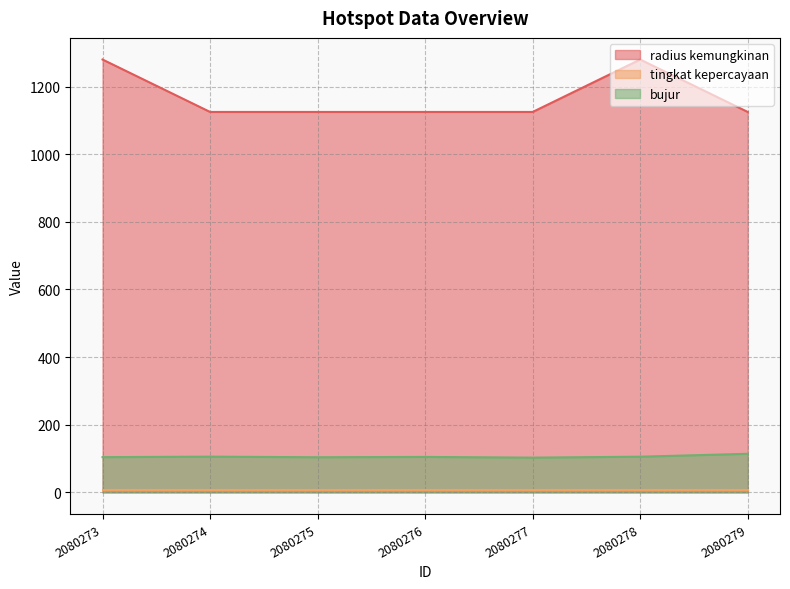

What is the highest value of the bujur series?

114.1